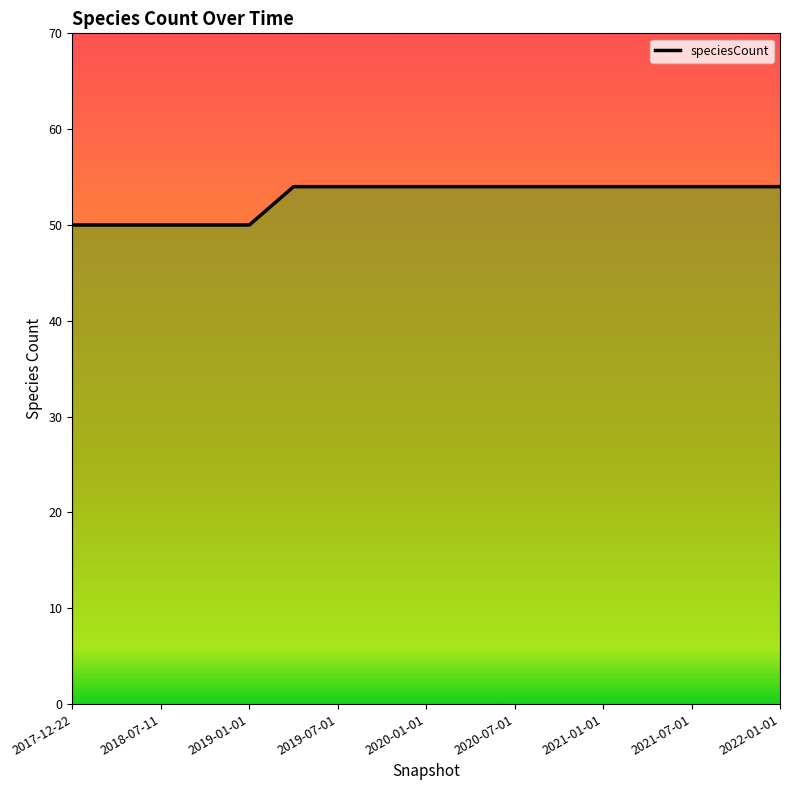

How many data points does each series have?

17